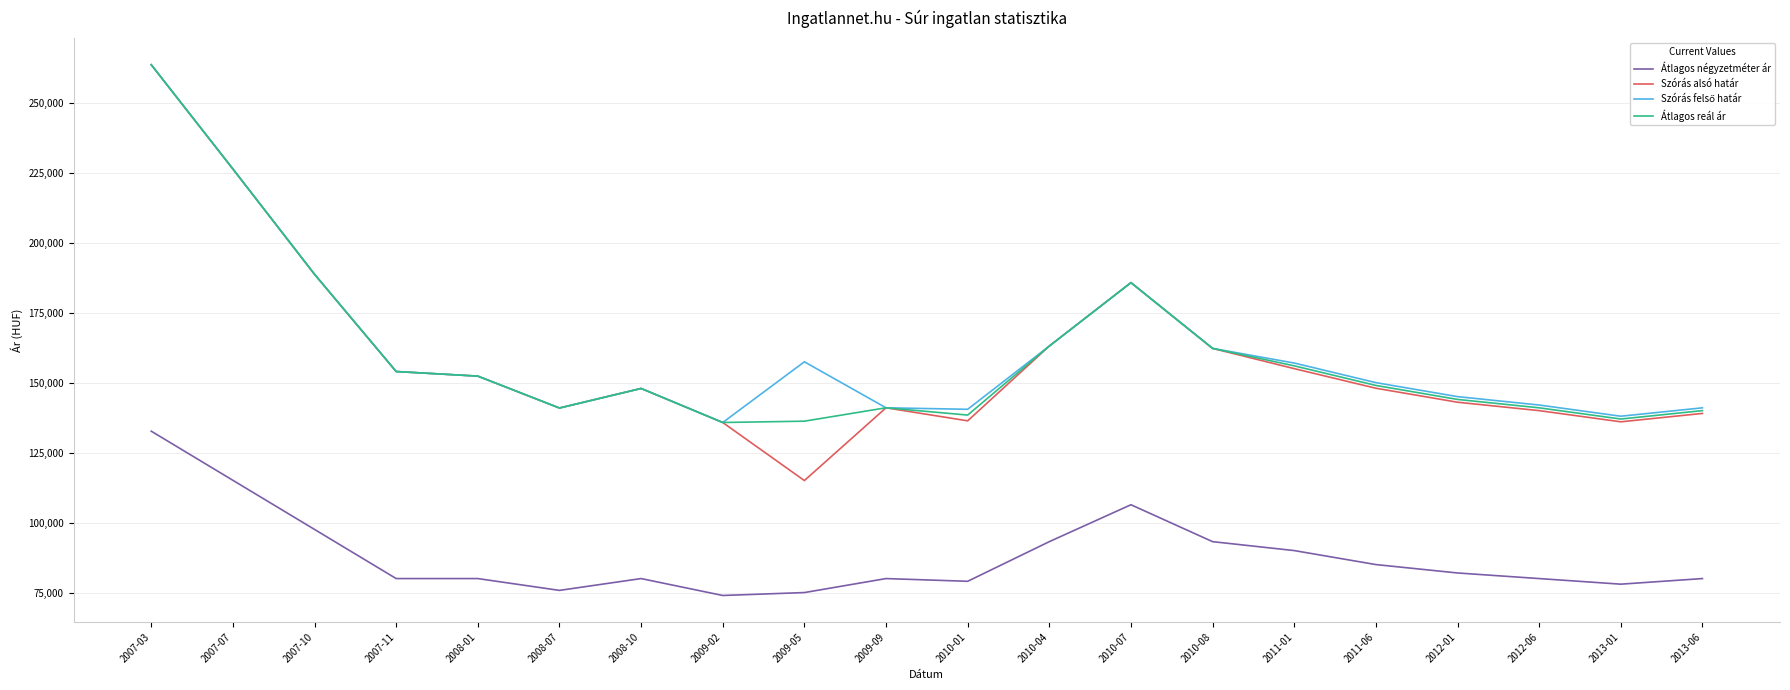

True or false: Szórás alsó határ and Átlagos négyzetméter ár cross at least once.

False